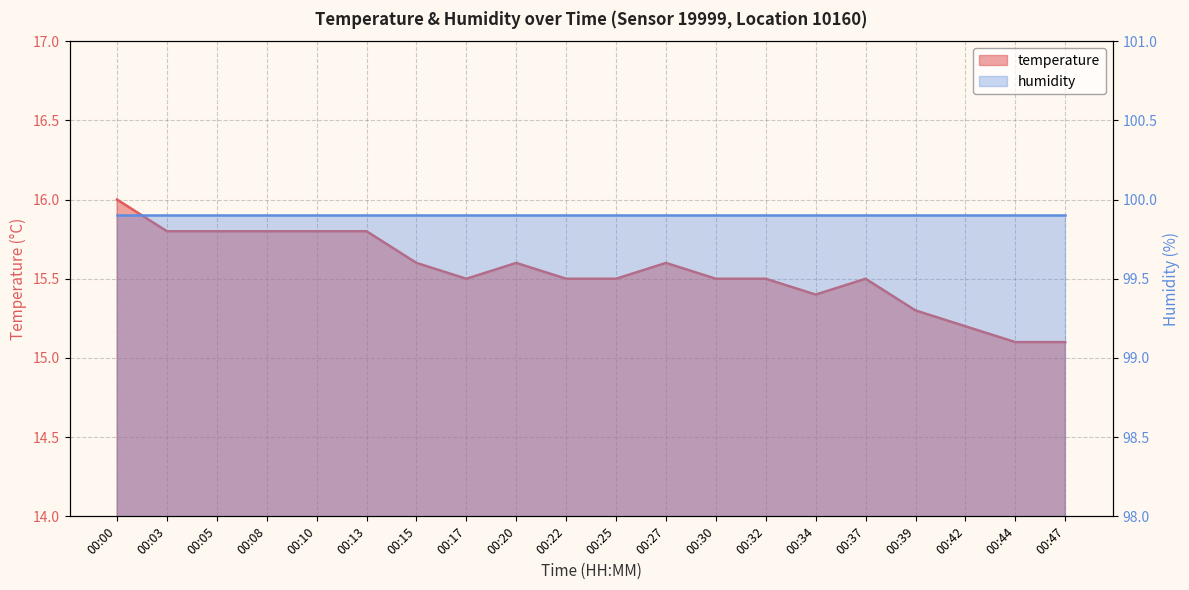

Count the values in the range 15 to 16.

20